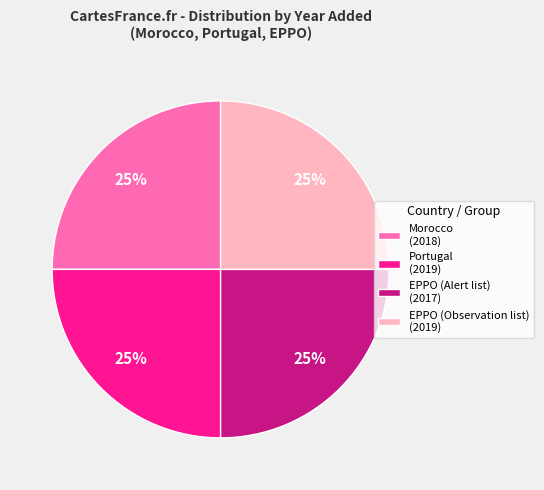

How many slices are in this pie chart?

4